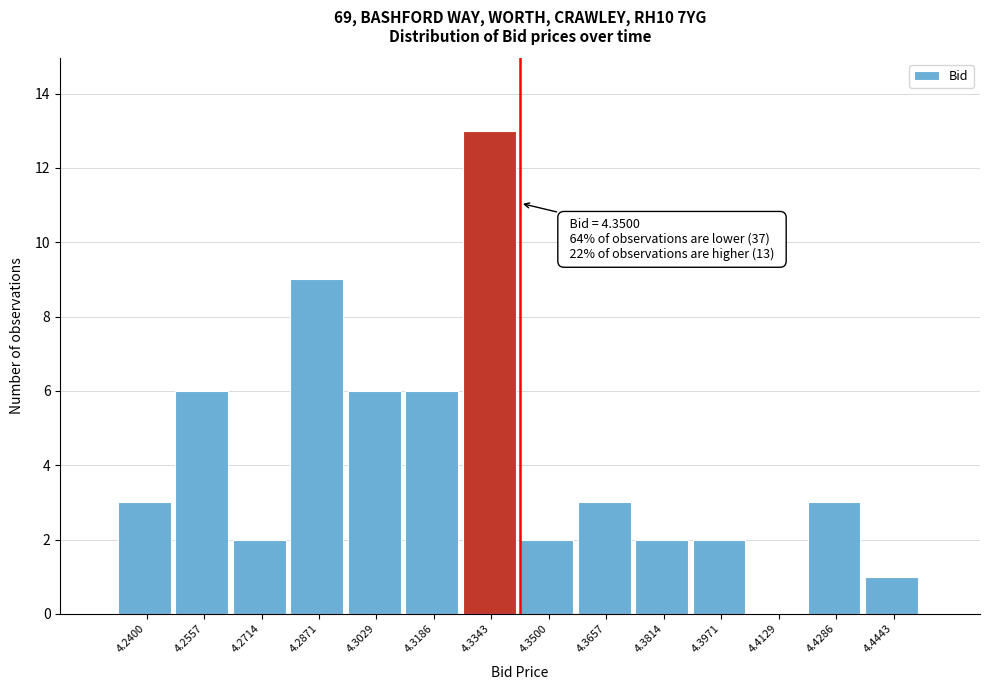

Reading left to right, list all the values displayed in this chart.

4.2400=3	4.2557=6	4.2714=2	4.2871=9	4.3029=6	4.3186=6	4.3343=13	4.3500=2	4.3657=3	4.3814=2	4.3971=2	4.4129=0	4.4286=3	4.4443=1